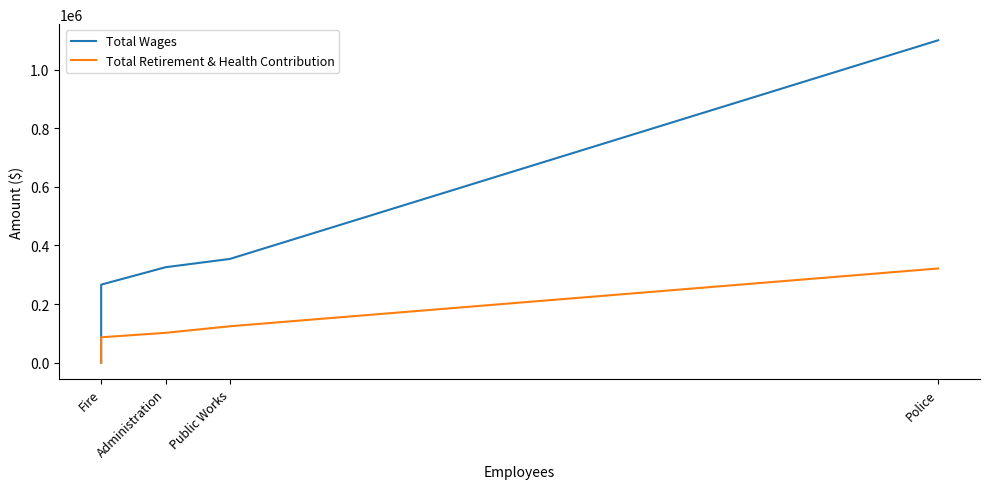

What is the difference between the Total Retirement & Health Contribution values at Fire and Administration?

101660